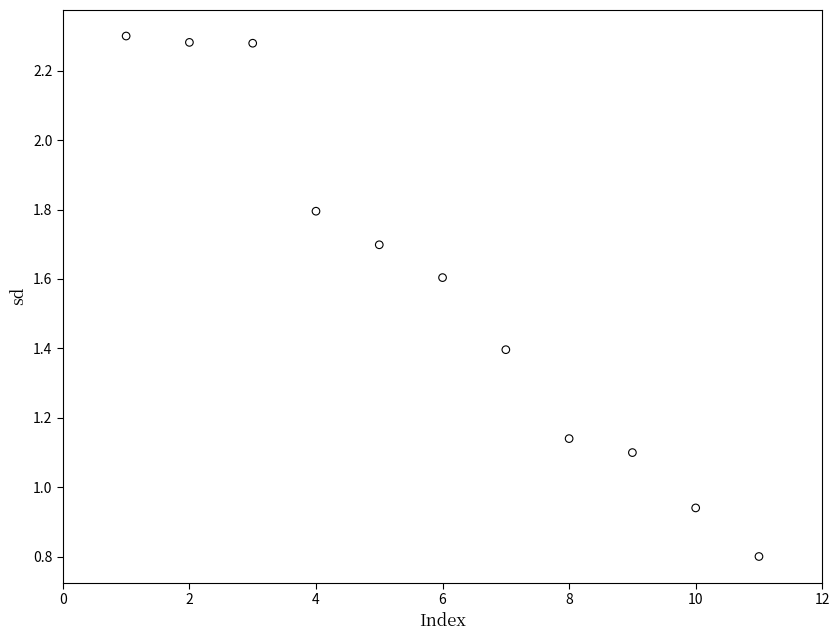

What is the range of X values (max minus min)?

10.0